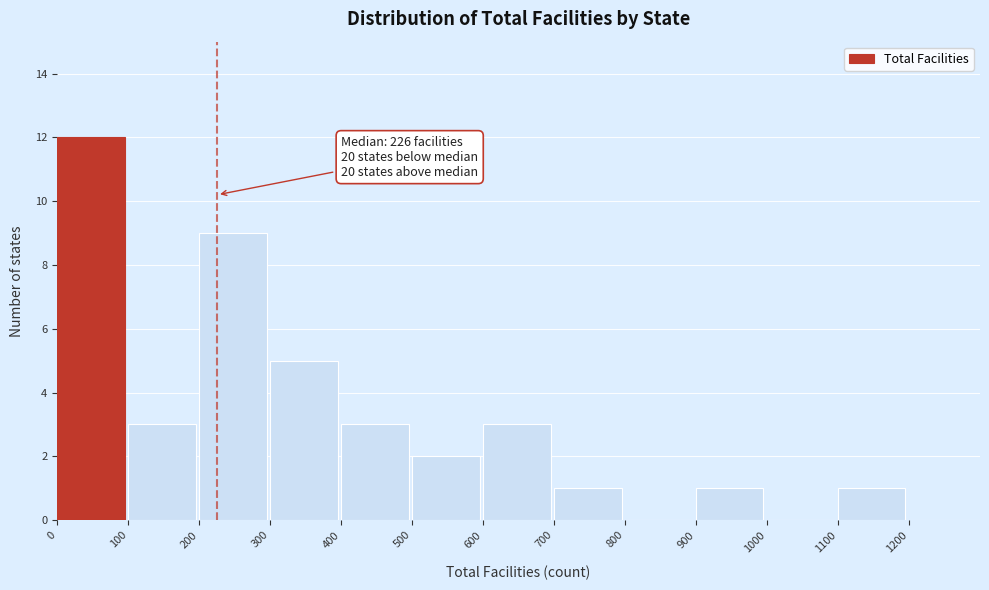

Over which range of the x-axis is the bar tallest?

0 to 100